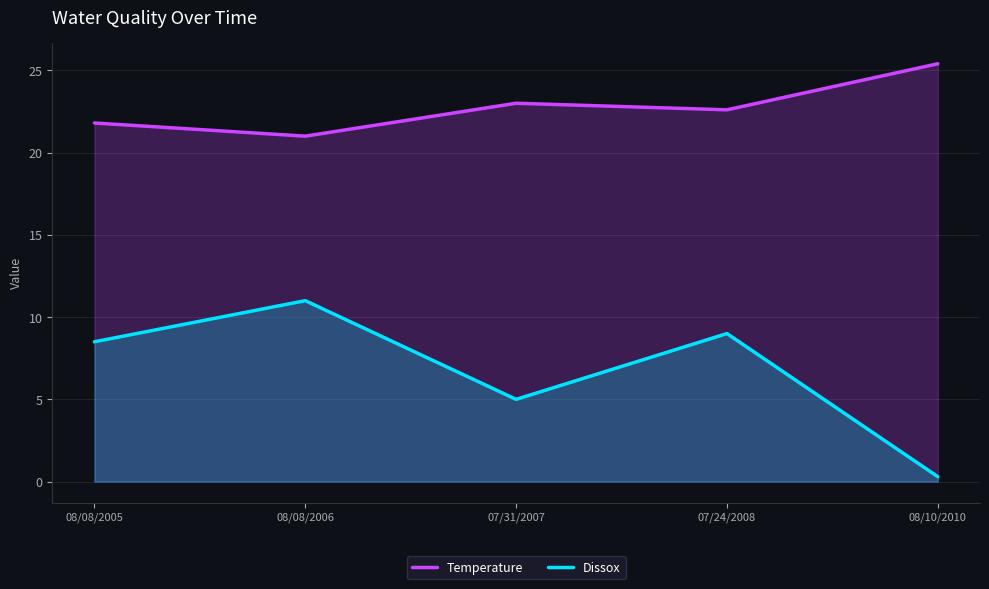

True or false: Dissox and Temperature intersect in this chart.

False